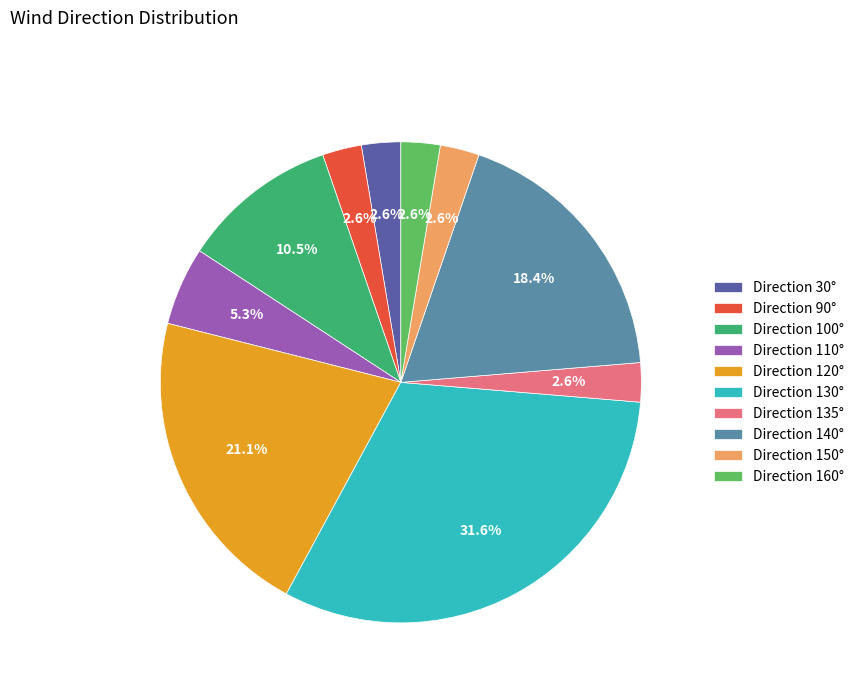

Does any single category account for the majority?

No